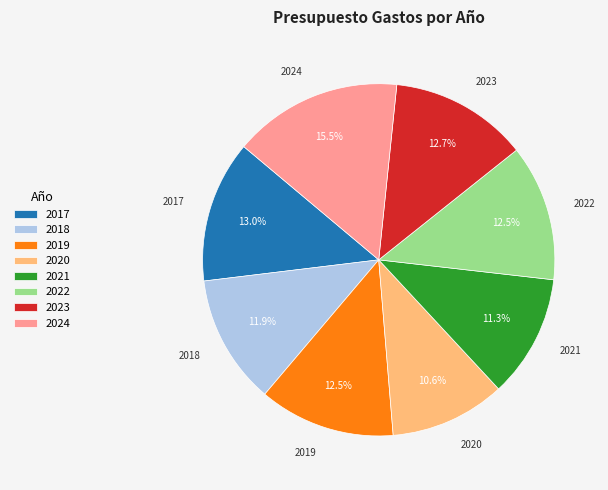

How much of the chart is everything except 2022?

87.5%